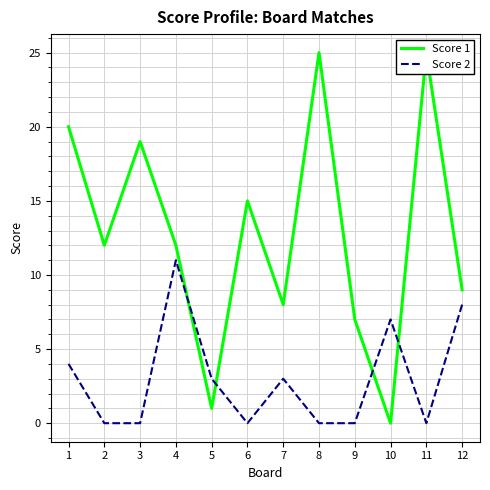

List the series in order of their peak value, highest first.

Score 1, Score 2